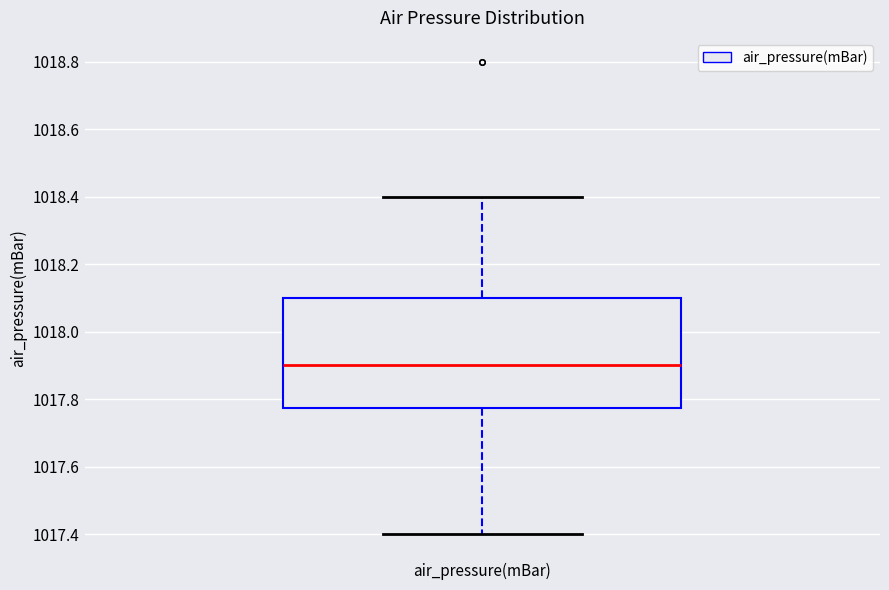

Read this box plot against the y-axis: the position of the median line, the range covered by the box, and the ends of both whiskers. The values are not printed on the chart, so give them approximately, as read against the axis.

median 1017.90, box 1017.78 to 1018.10, whiskers 1017.40 to 1018.40